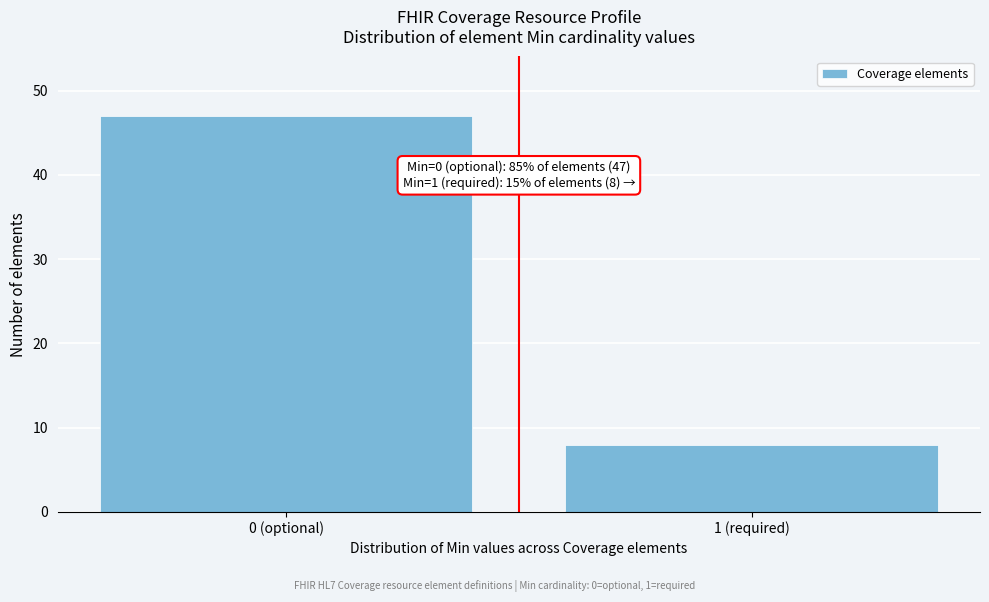

Reading left to right, list all the values displayed in this chart.

0 (optional)=47	1 (required)=8